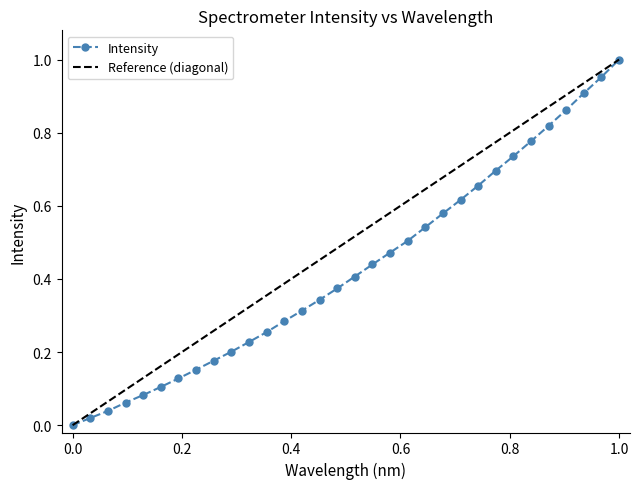

True or false: Intensity has more than 2 interior local peaks.

False